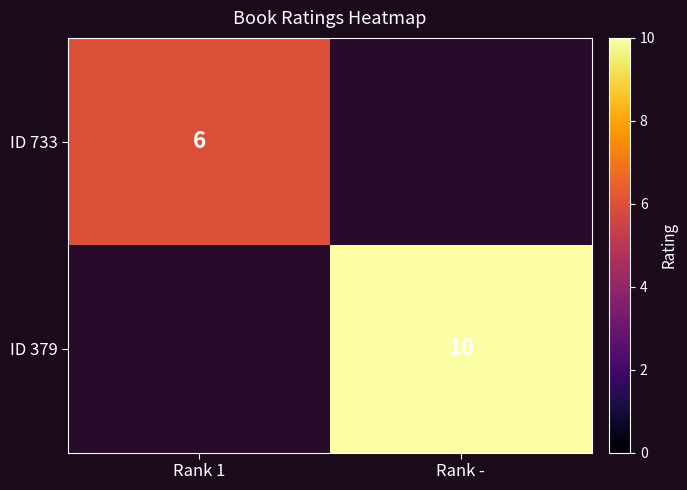

The ID 379 series shows 10 at Rank -. True or false?

True